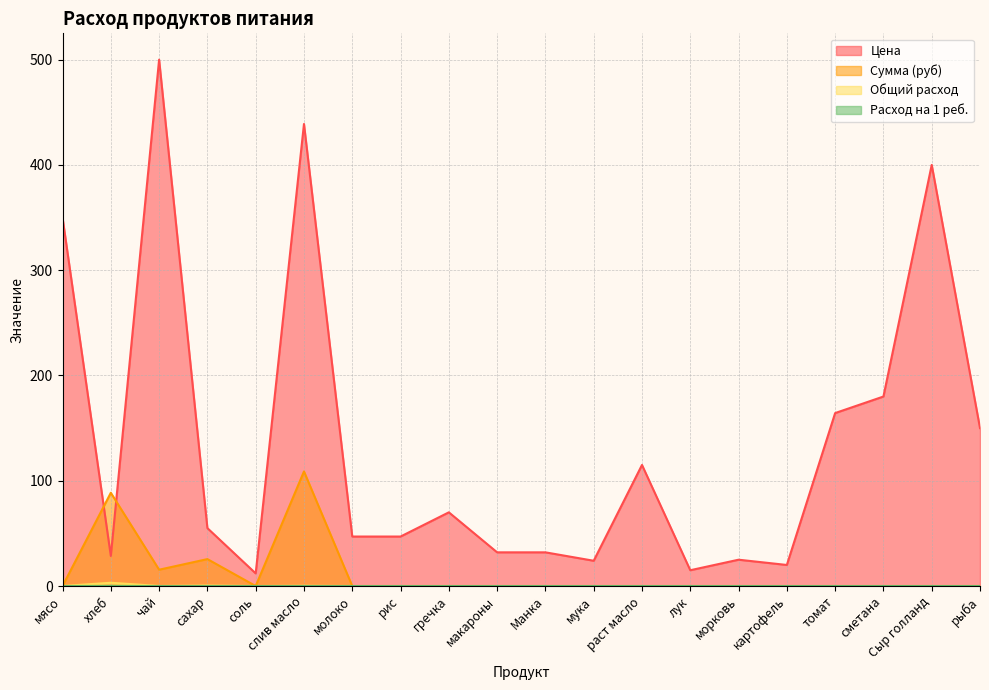

Is it true that Расход на 1 реб. equals 0.0 at слив масло?

True